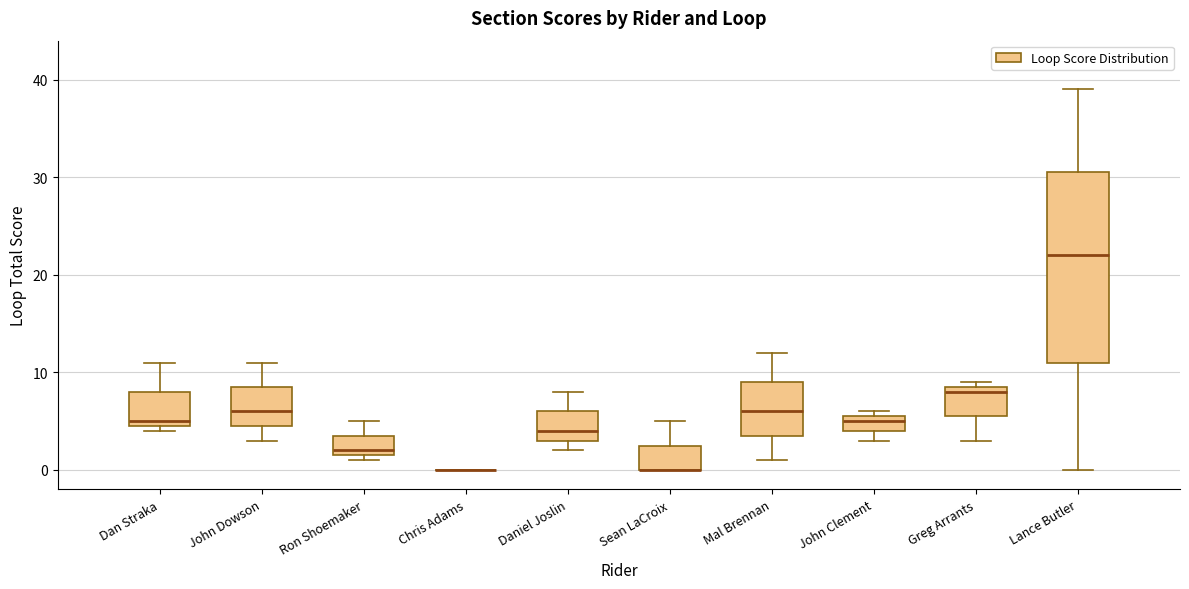

Which box is the tallest, from its lower edge to its upper edge?

Lance Butler